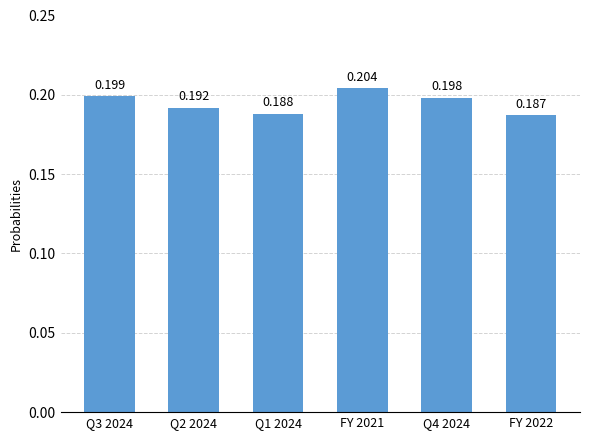

True or false: the data shows 0.3 at Q4 2024.

False